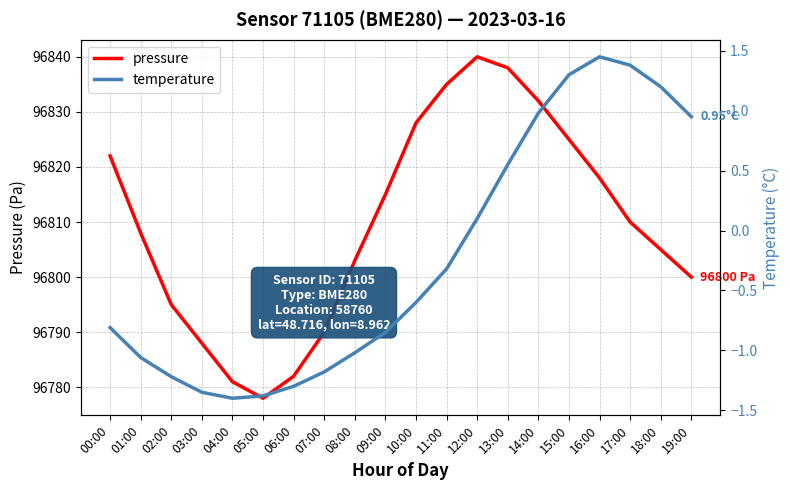

The temperature series shows -0.3 at 07:00. True or false?

False